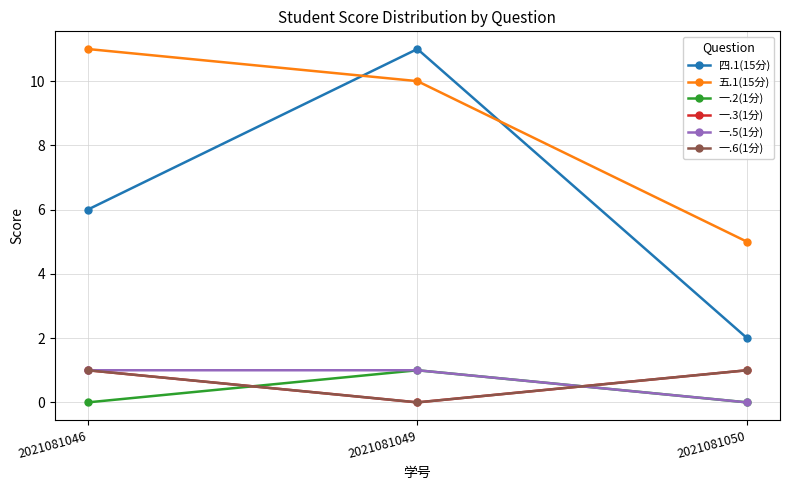

Is this an area chart (filled region under the line)?

No